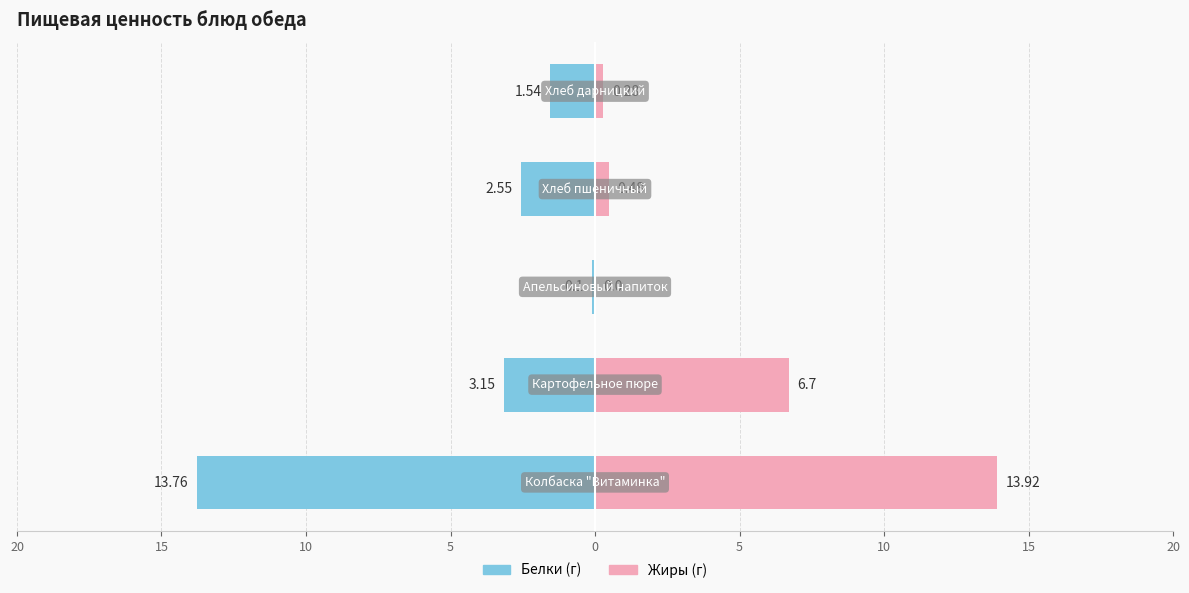

What is the total value across all series at 0?

-1.3